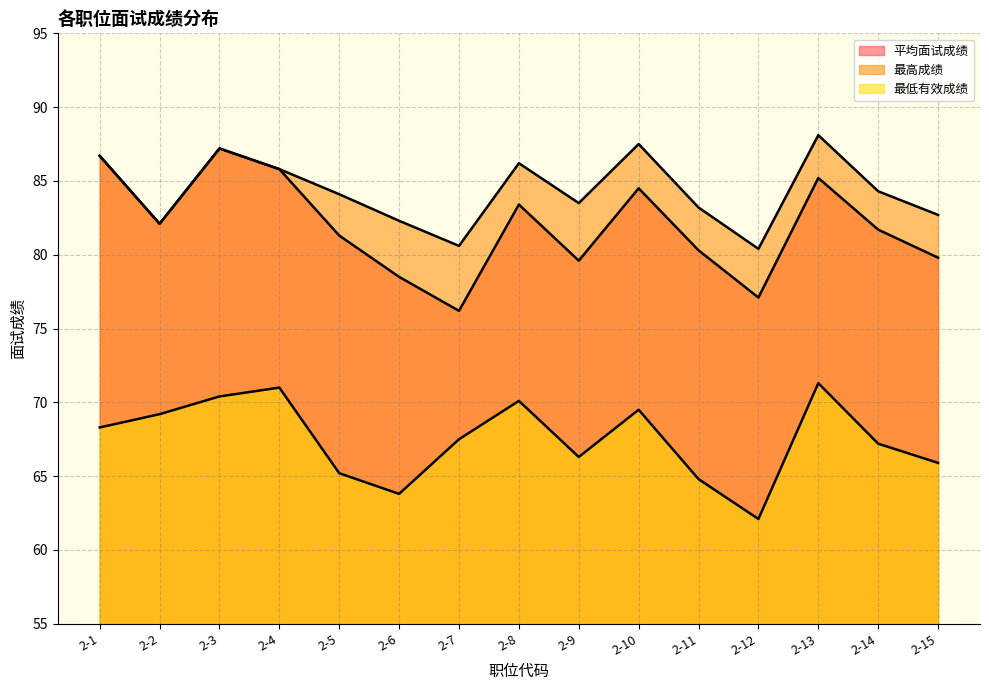

What is the spread (max minus min) of values at 2-10?

18.0